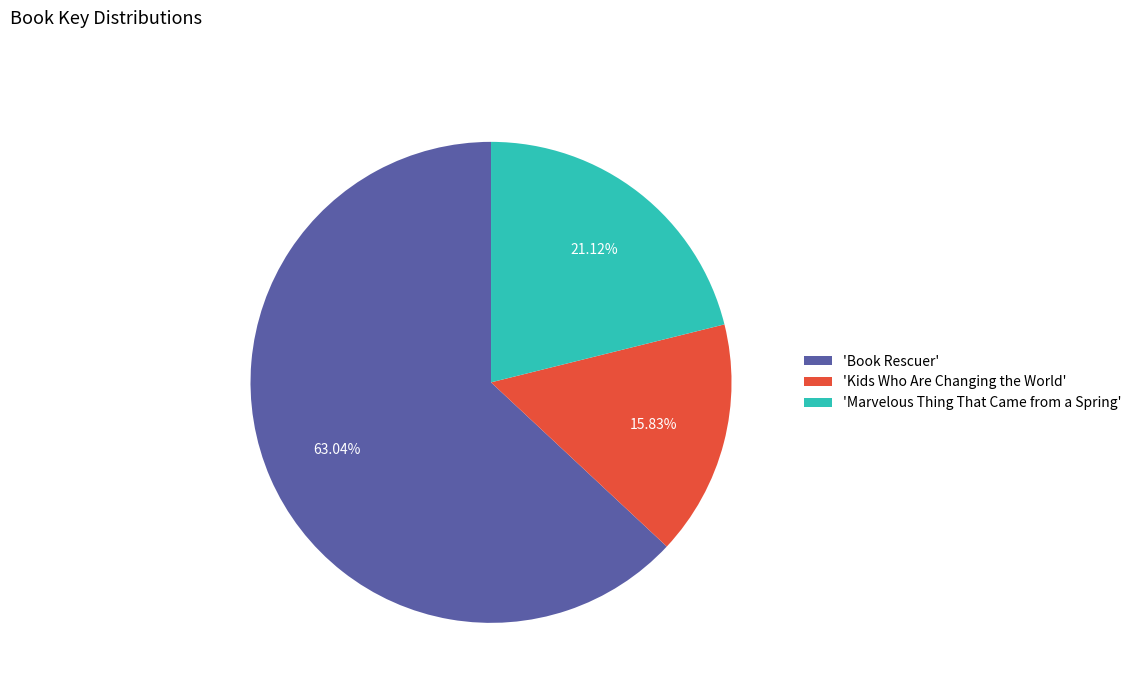

Which slice is the largest?

'Book Rescuer'